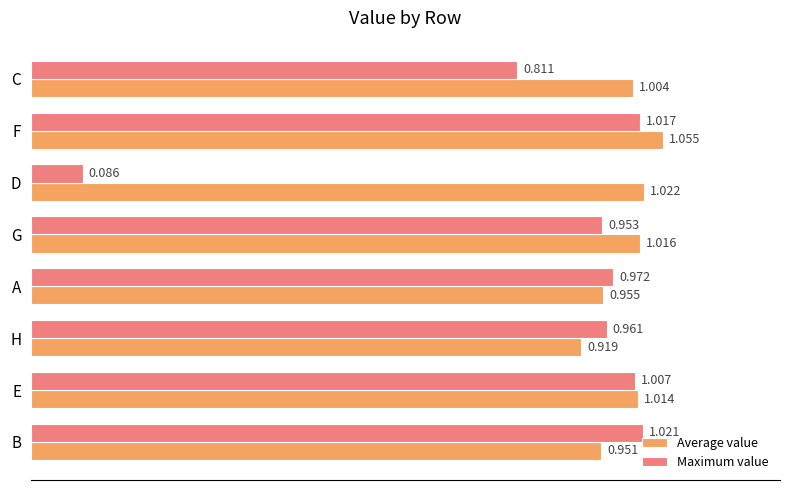

At which label is Maximum value closest to 0?

D